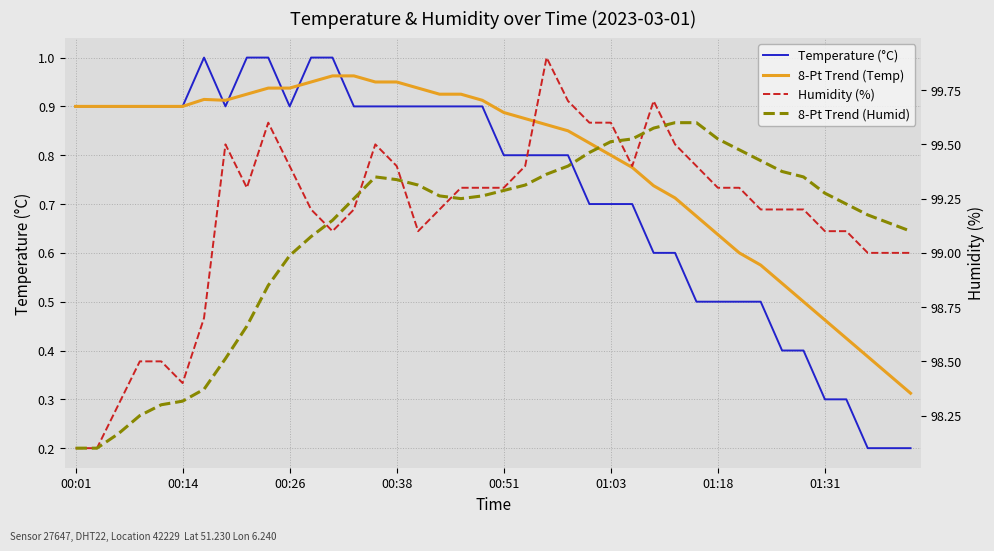

What is the difference between the highest and lowest values at 34?

98.9